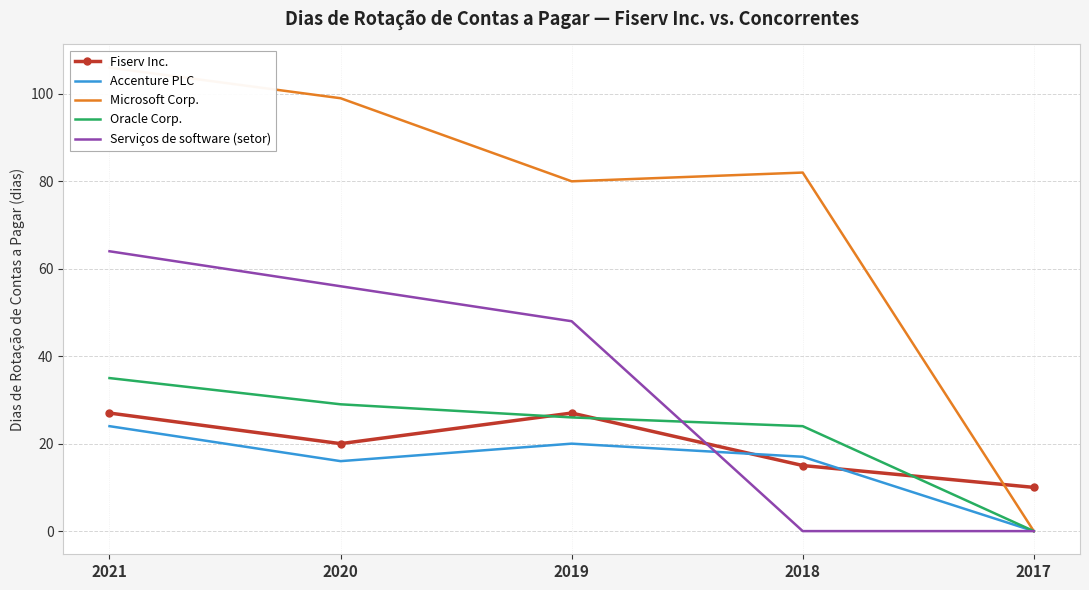

Does the chart have visible grid lines?

Yes